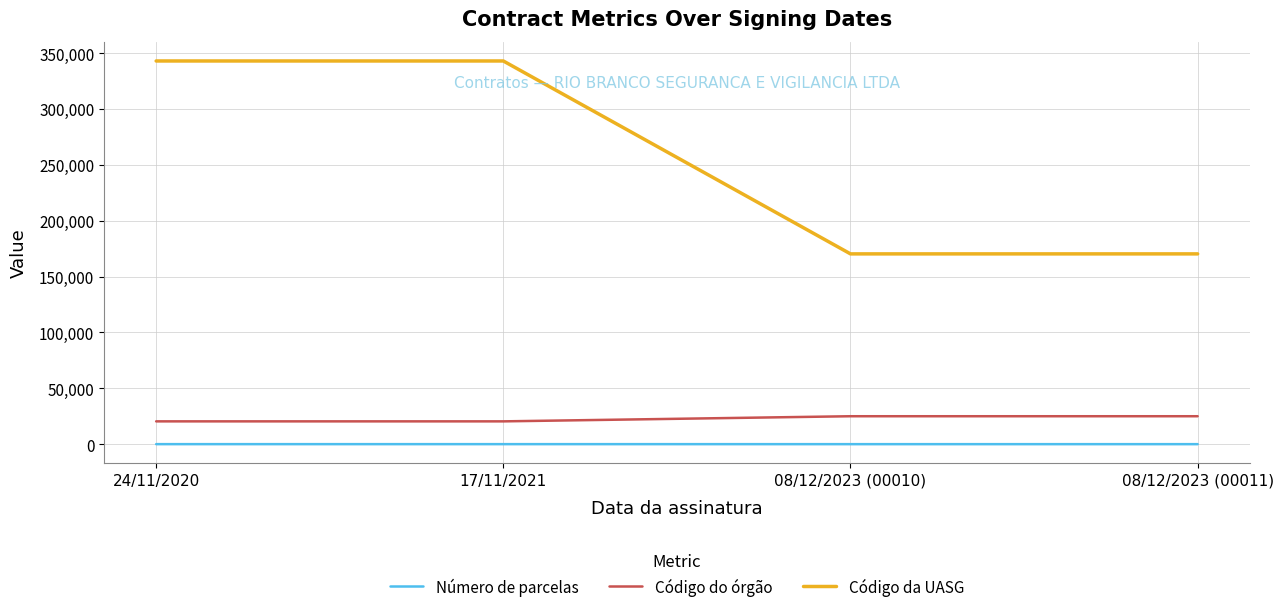

What is the highest value of the Código da UASG series?

343040